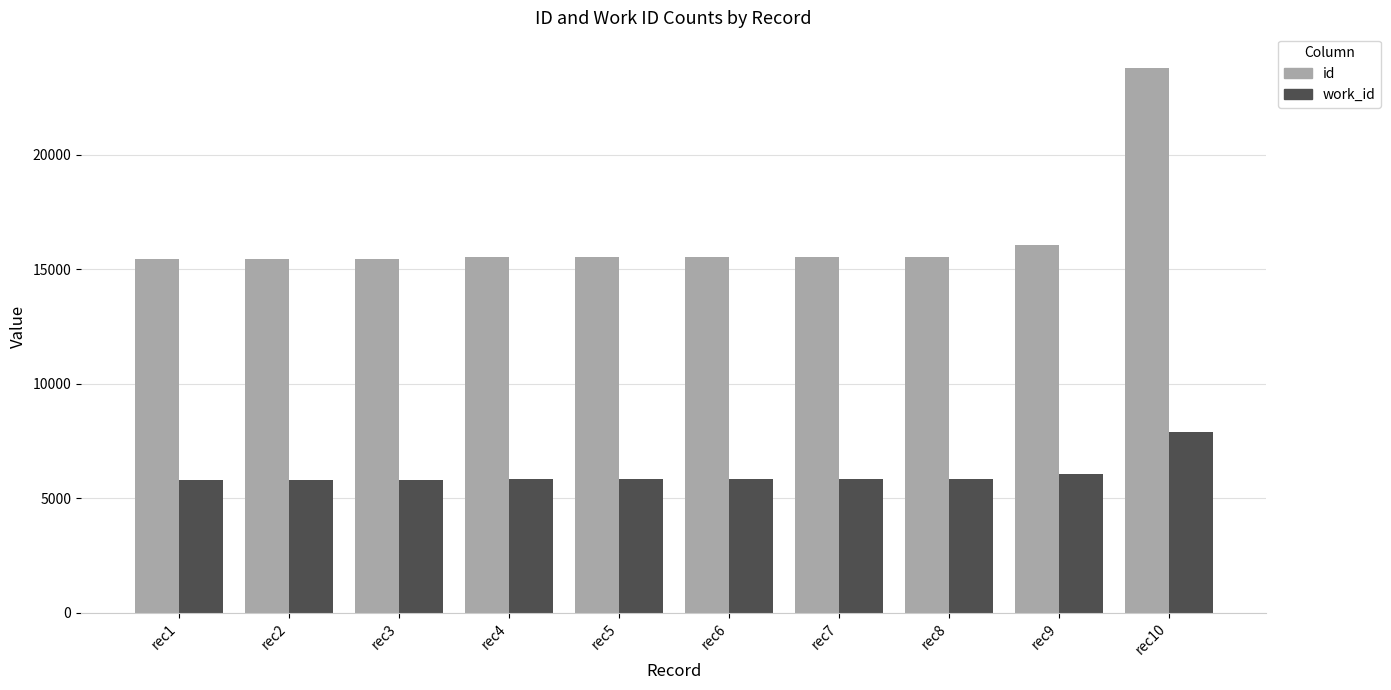

Count the number of data series in this chart.

2